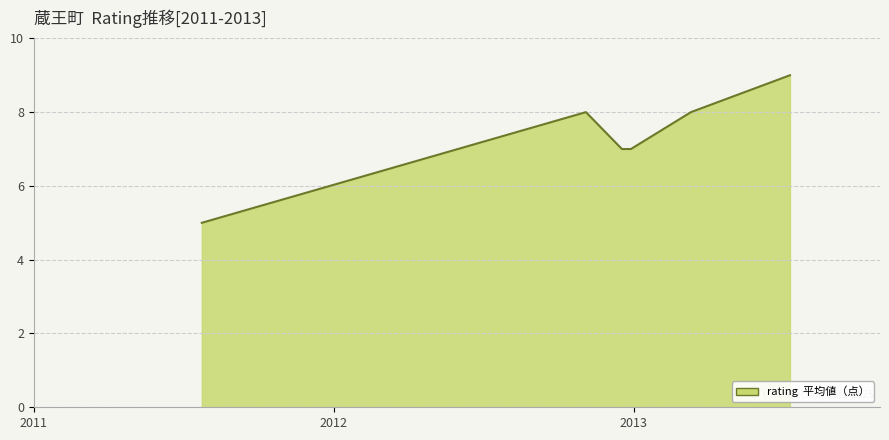

True or false: the data has more than 0 interior local peaks.

True